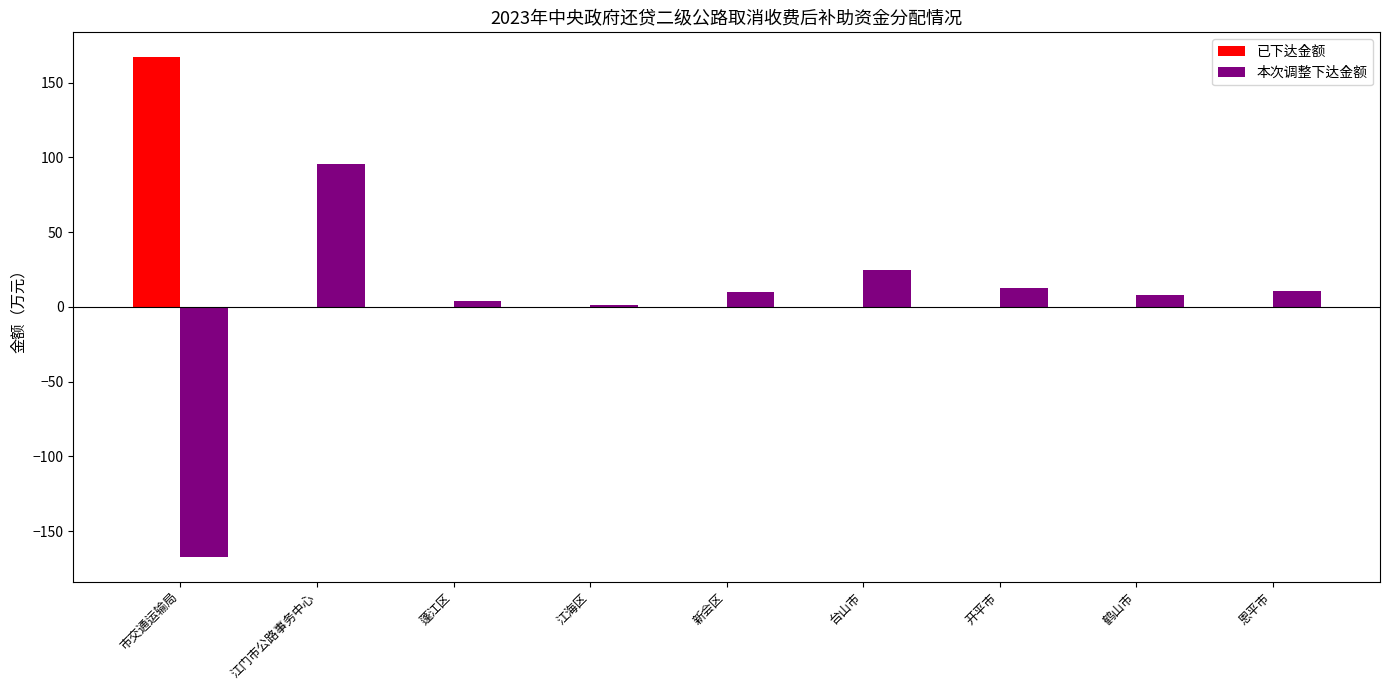

Which category has the highest value in the 已下达金额 series?

市交通运输局